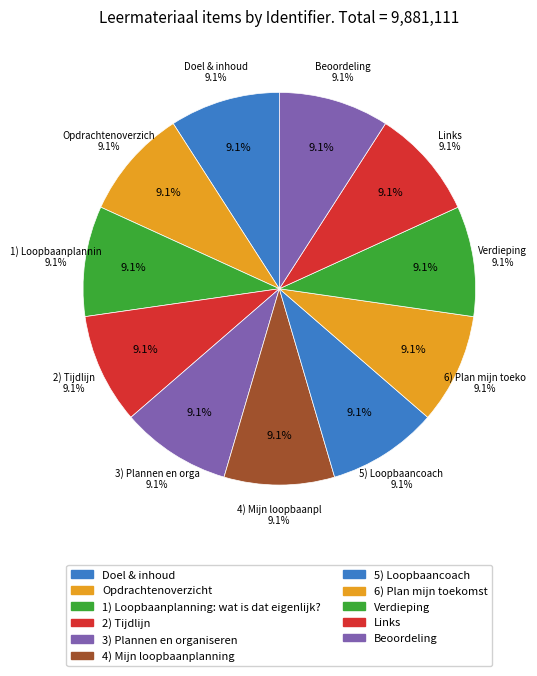

Count the number of slices in the pie.

11